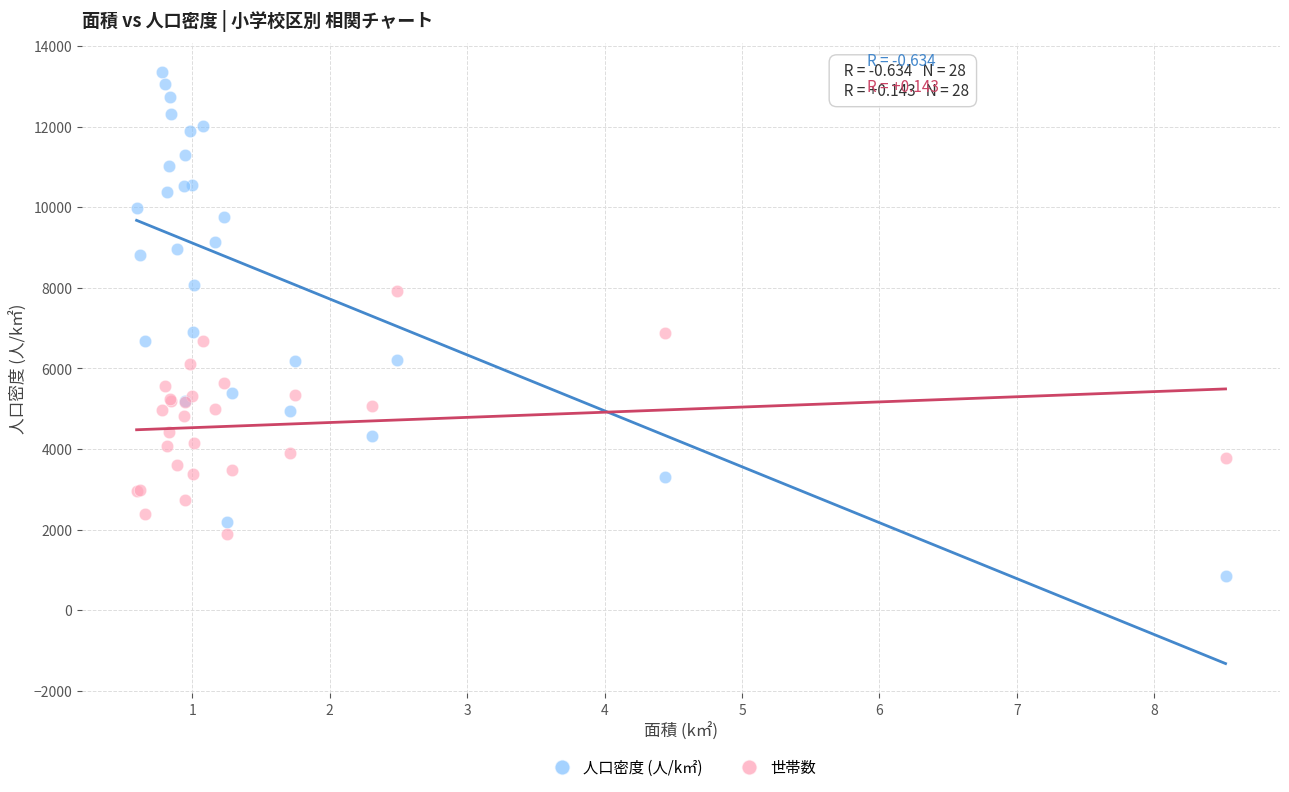

What are all the series names shown in the legend?

人口密度 (人/k㎡), 世帯数